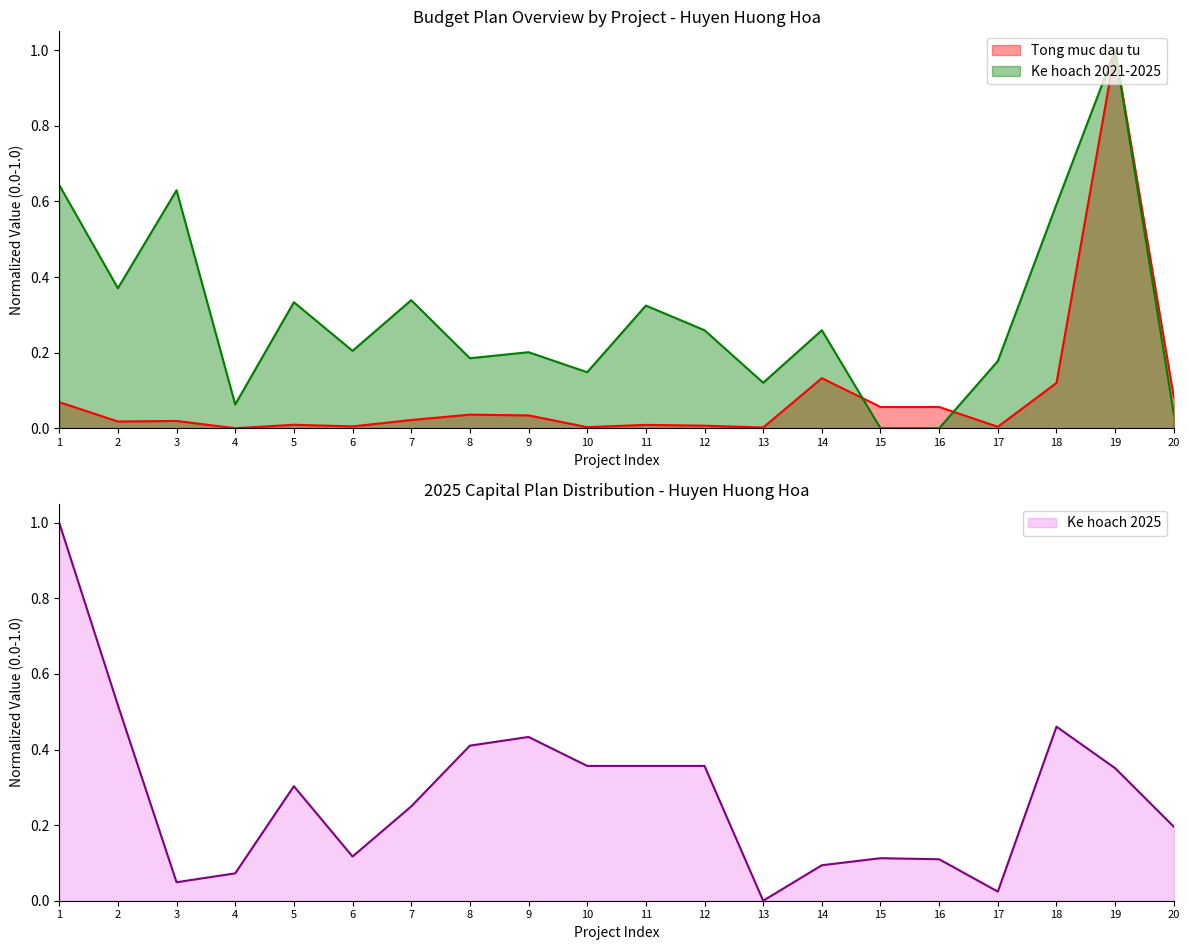

What is the difference between the second highest and minimum values in the Ke hoach 2021-2025 series?

0.6